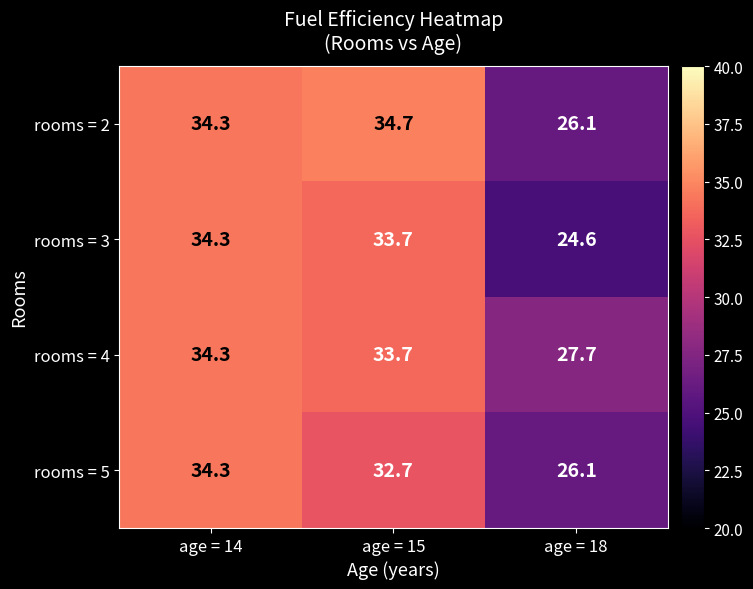

What is the difference between the rooms = 2 values at age = 18 and age = 15?

8.6